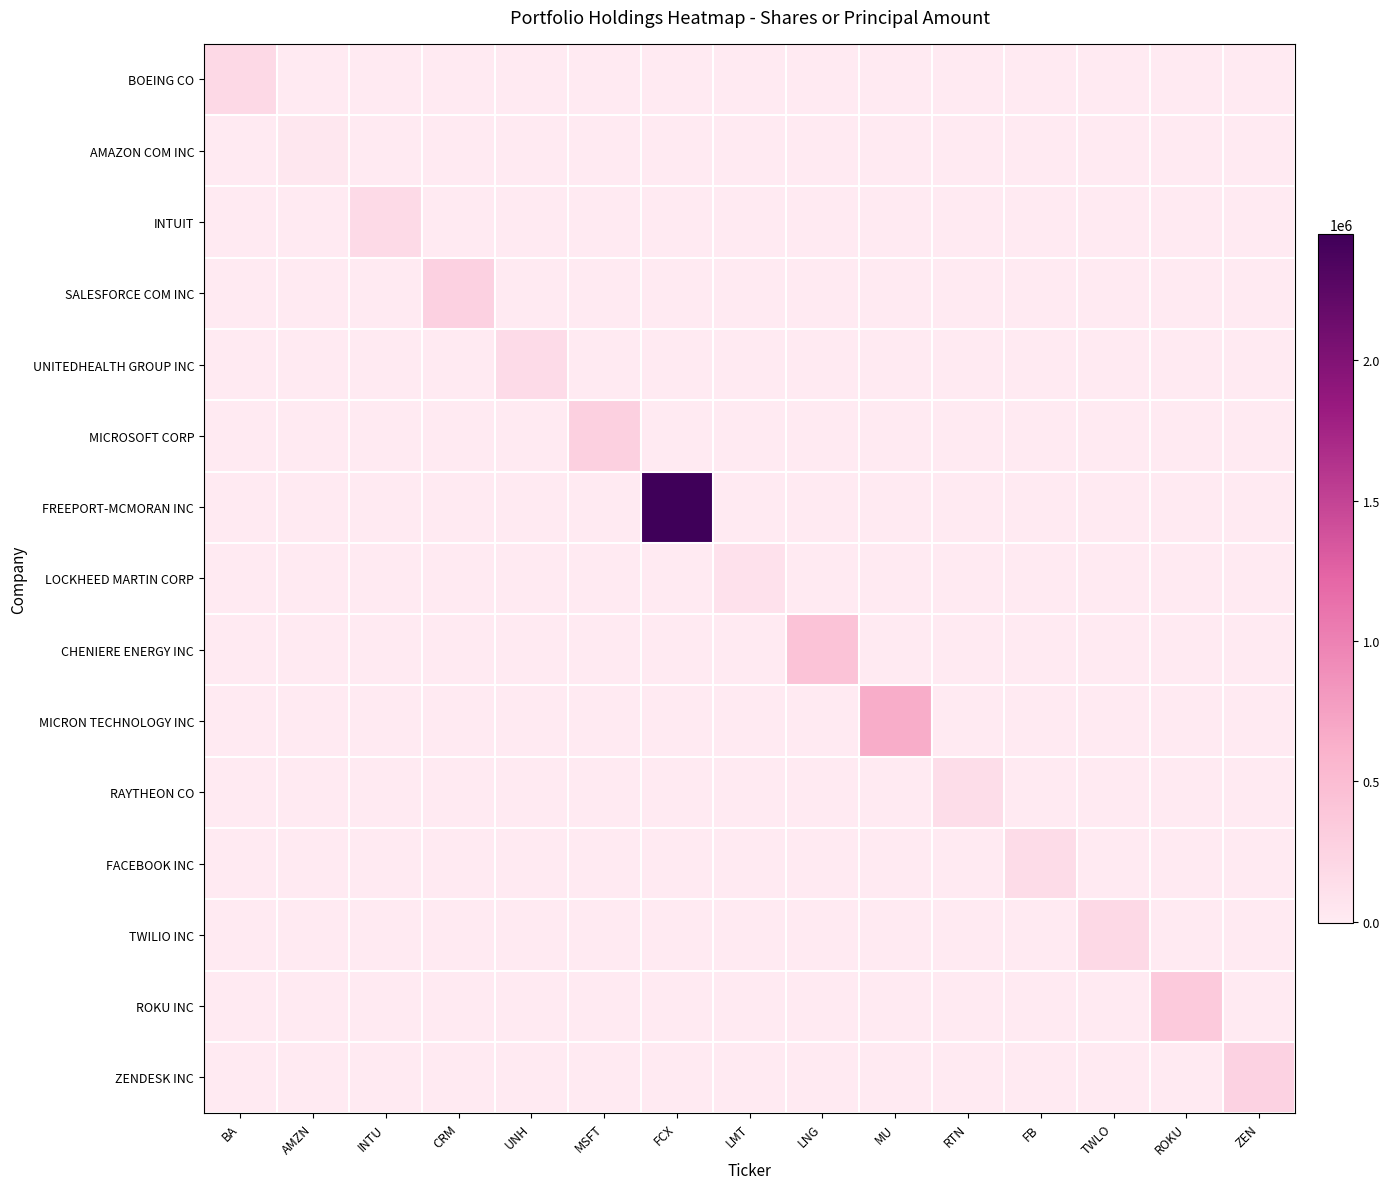

What is the spread (max minus min) of values at TWLO?

180000